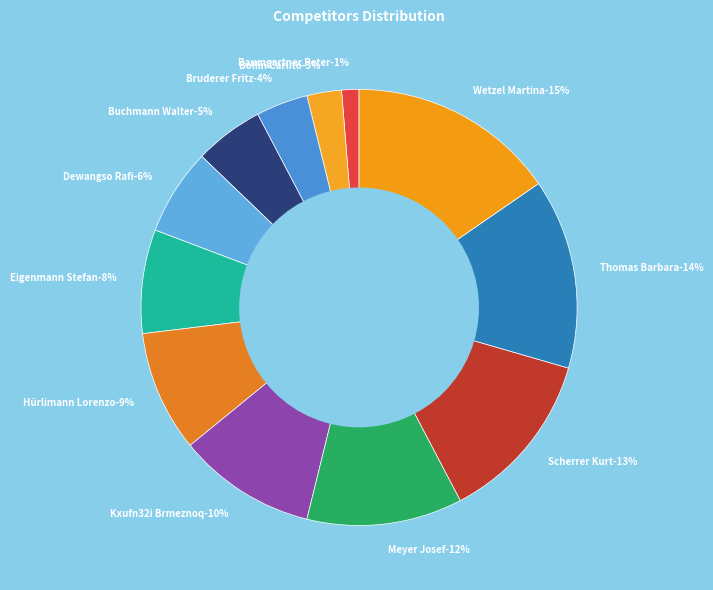

Which slice is the smallest?

Baumgartner Peter